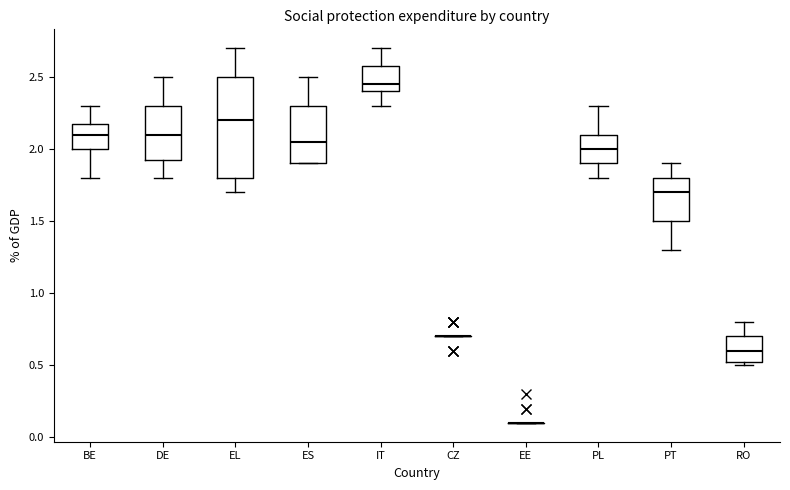

Reading left to right, transcribe this box plot: for each box, give where its median line is, the range the box spans, and where its two whiskers end, as read against the y-axis. The values are not printed on the chart, so give them approximately, as read against the axis.

BE: median 2.10, box 2.00 to 2.20, whiskers 1.80 to 2.30
DE: median 2.10, box 1.95 to 2.30, whiskers 1.80 to 2.50
EL: median 2.20, box 1.80 to 2.50, whiskers 1.70 to 2.70
ES: median 2.05, box 1.90 to 2.30, whiskers 1.90 to 2.50
IT: median 2.45, box 2.40 to 2.60, whiskers 2.30 to 2.70
CZ: box collapsed to a line at 0.70, whiskers 0.70 to 0.70
EE: box collapsed to a line at 0.10, whiskers 0.10 to 0.10
PL: median 2.00, box 1.90 to 2.10, whiskers 1.80 to 2.30
PT: median 1.70, box 1.50 to 1.80, whiskers 1.30 to 1.90
RO: median 0.60, box 0.55 to 0.70, whiskers 0.50 to 0.80